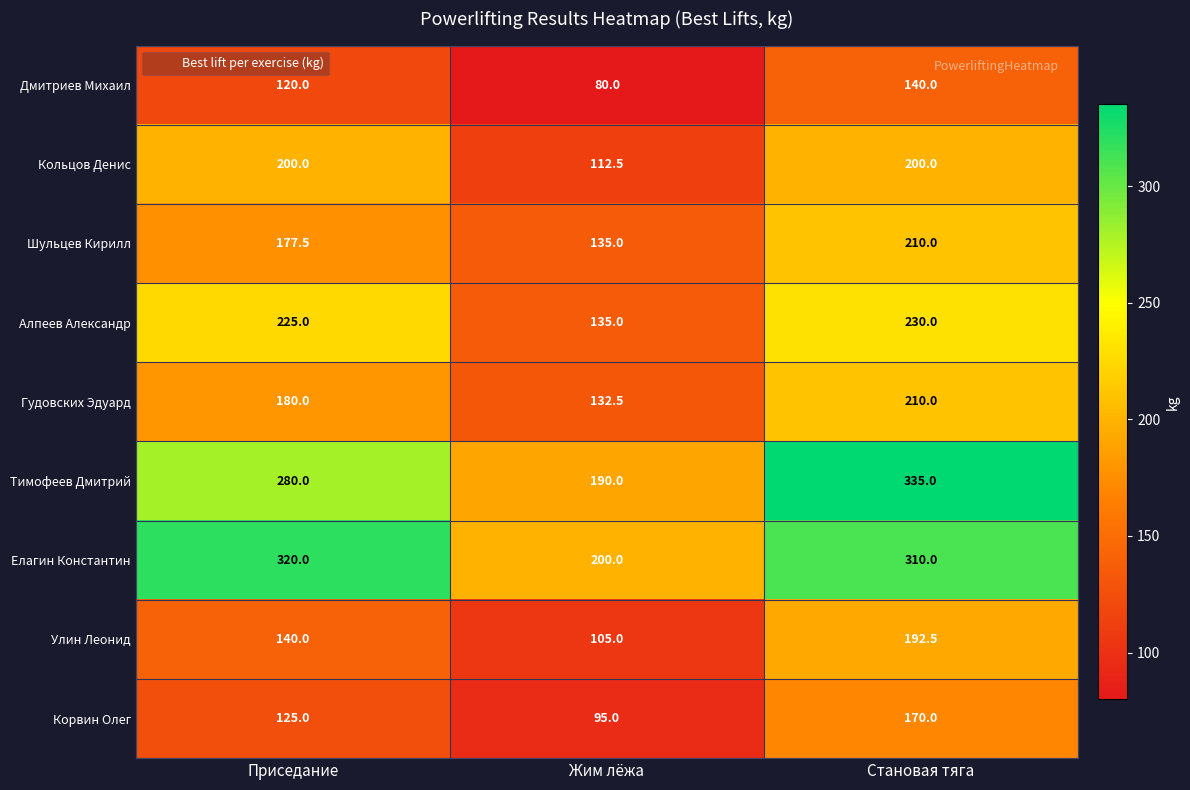

Reading right to left, what are all the values shown in this chart?

Дмитриев Михаил: 140.0	80.0	120.0
Кольцов Денис: 200.0	112.5	200.0
Шульцев Кирилл: 210.0	135.0	177.5
Алпеев Александр: 230.0	135.0	225.0
Гудовских Эдуард: 210.0	132.5	180.0
Тимофеев Дмитрий: 335.0	190.0	280.0
Елагин Константин: 310.0	200.0	320.0
Улин Леонид: 192.5	105.0	140.0
Корвин Олег: 170.0	95.0	125.0